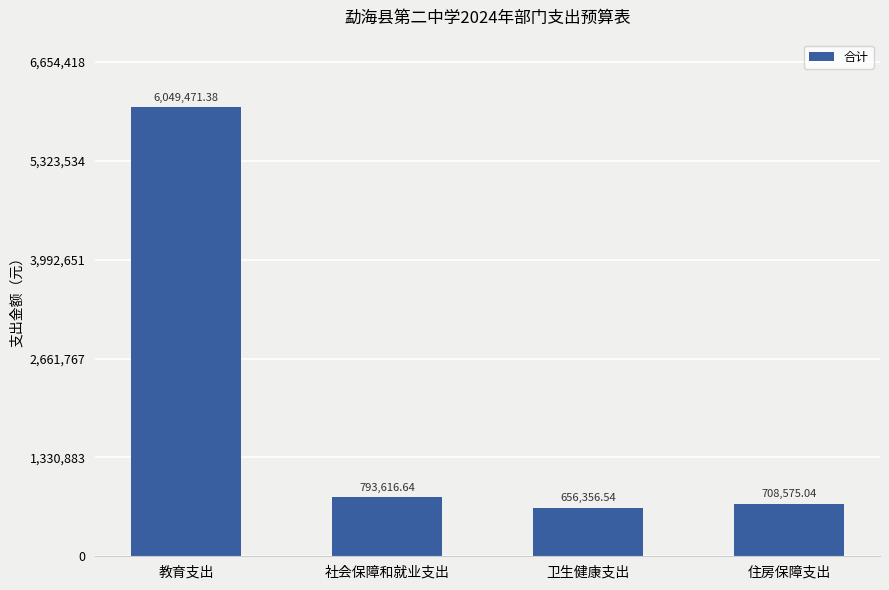

Where is the data nearest to the value 3352913?

社会保障和就业支出